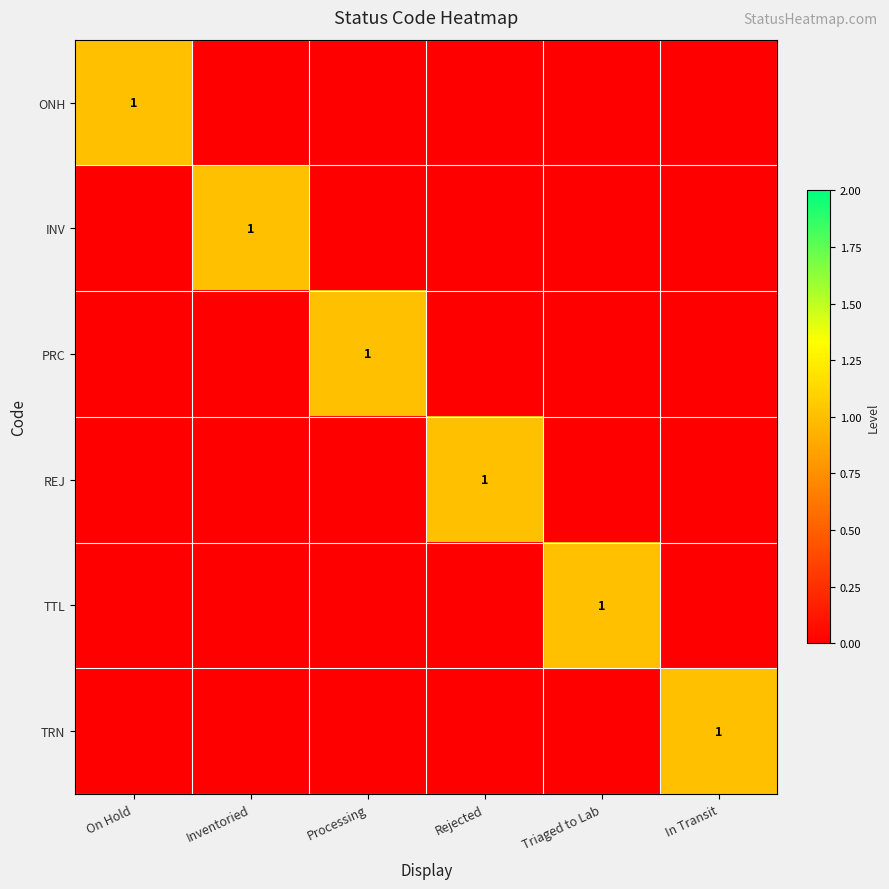

Is it true that TRN equals 2 at In Transit?

False